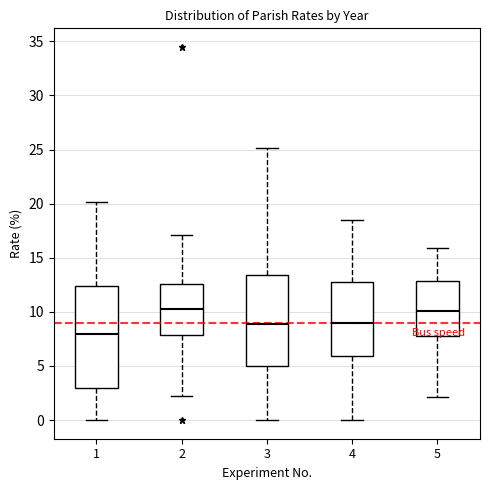

Comparing the boxes themselves (not the whiskers), which one is the tallest?

1